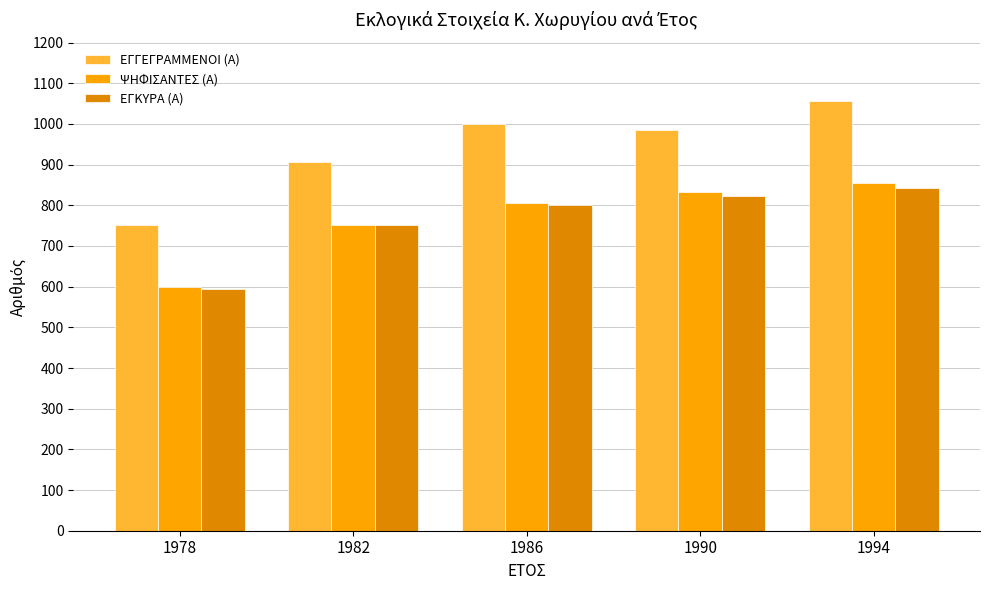

Rank the categories by ΕΓΓΕΓΡΑΜΜΕΝΟΙ (Α) value from highest to lowest.

1994, 1986, 1990, 1982, 1978